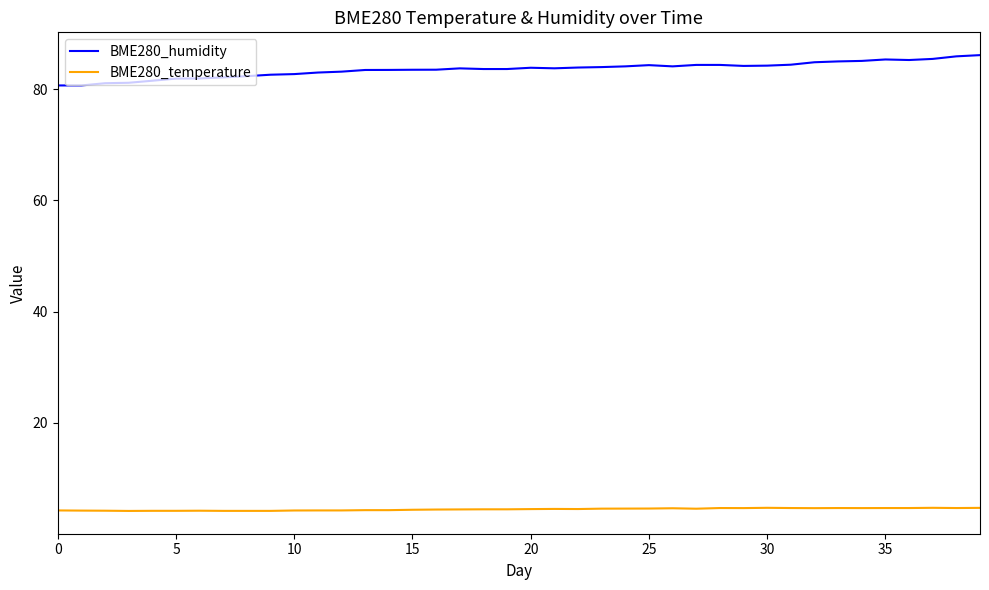

Which series has the largest range (max minus min)?

BME280_humidity